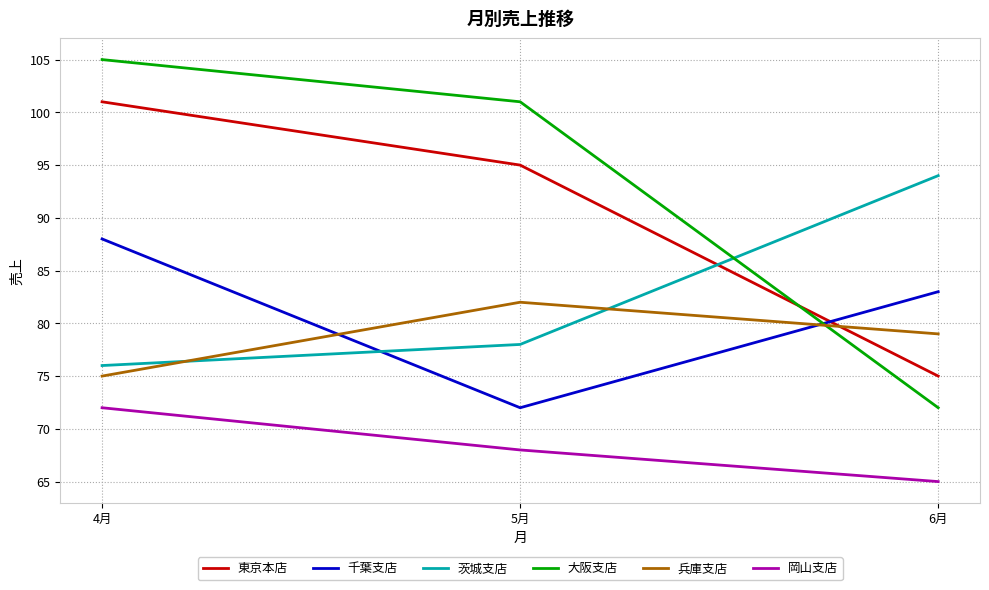

At which category does the chart reach its peak across all series?

4月